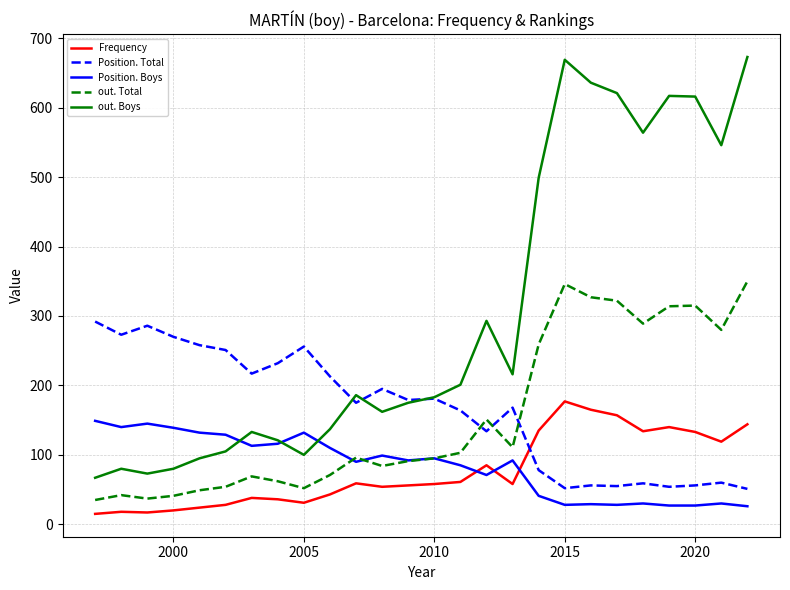

What is the sum of all Position. Total values?

4265